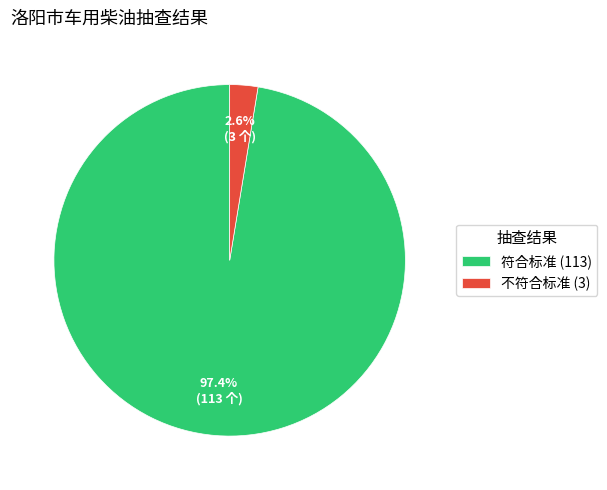

To the nearest percent, what is the combined percentage of 符合标准 and 不符合标准?

100%